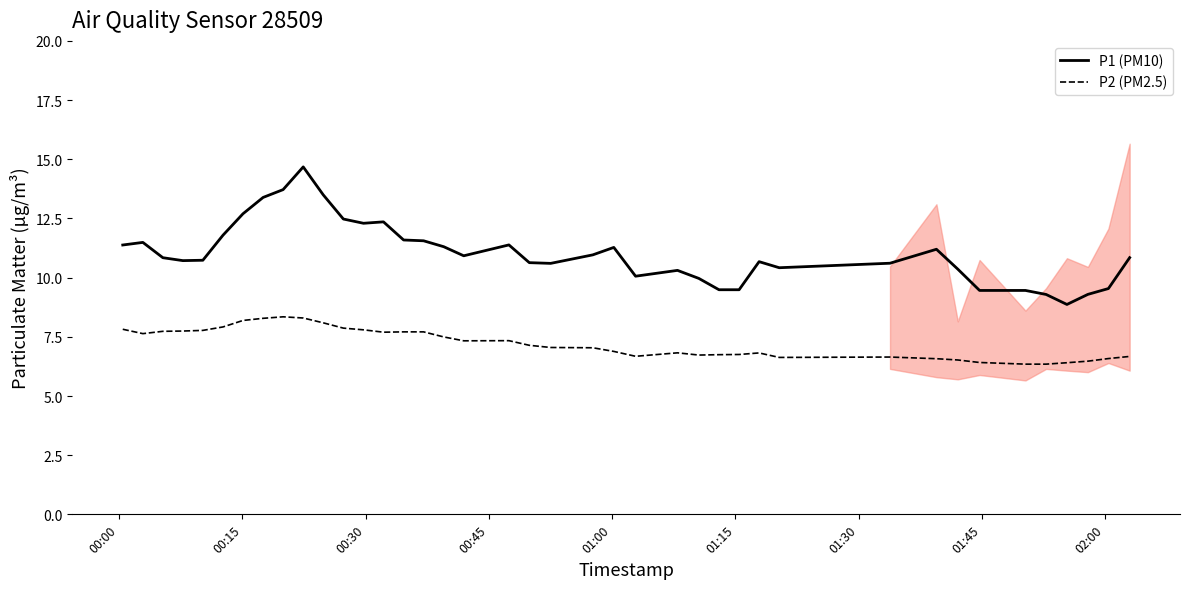

True or false: P1 (PM10) and P2 (PM2.5) intersect in this chart.

False